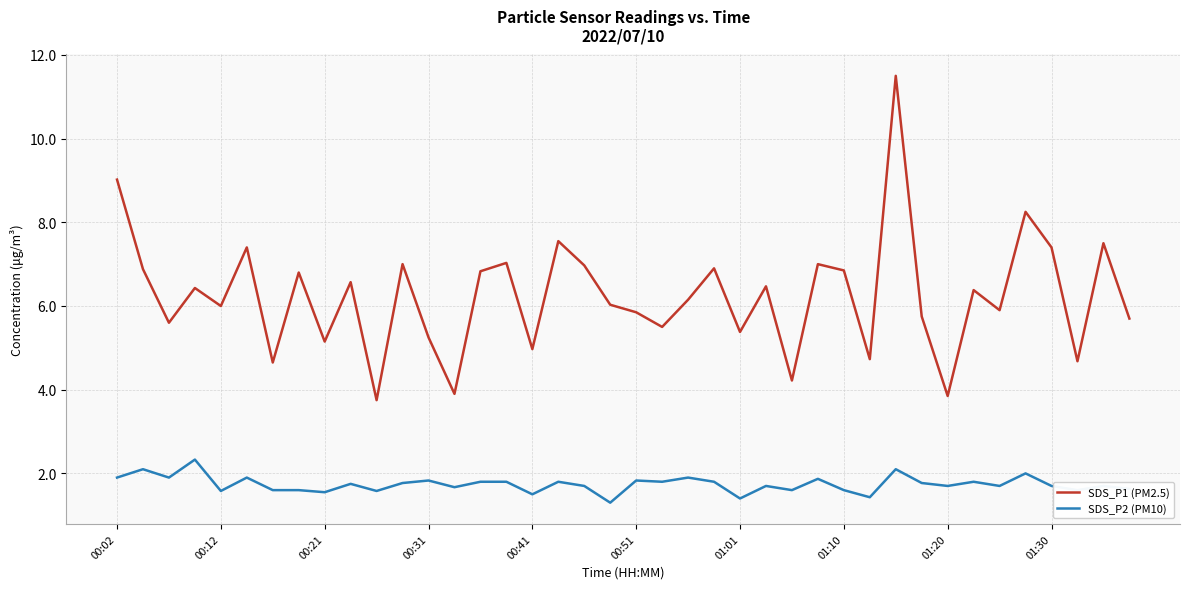

True or false: SDS_P2 (PM10) and SDS_P1 (PM2.5) cross at least once.

False